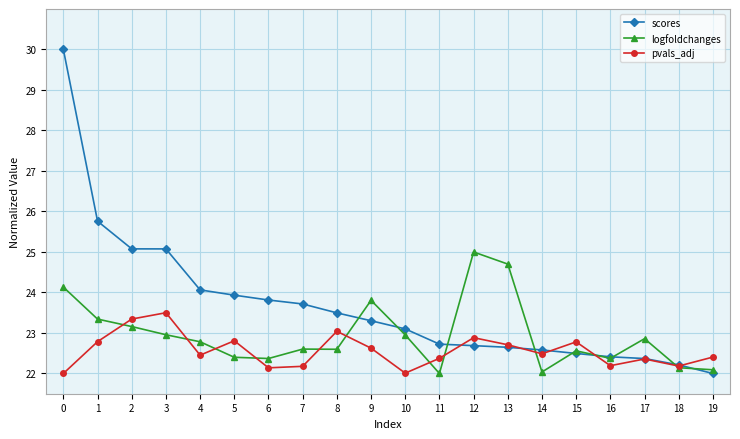

Does the chart have visible grid lines?

Yes